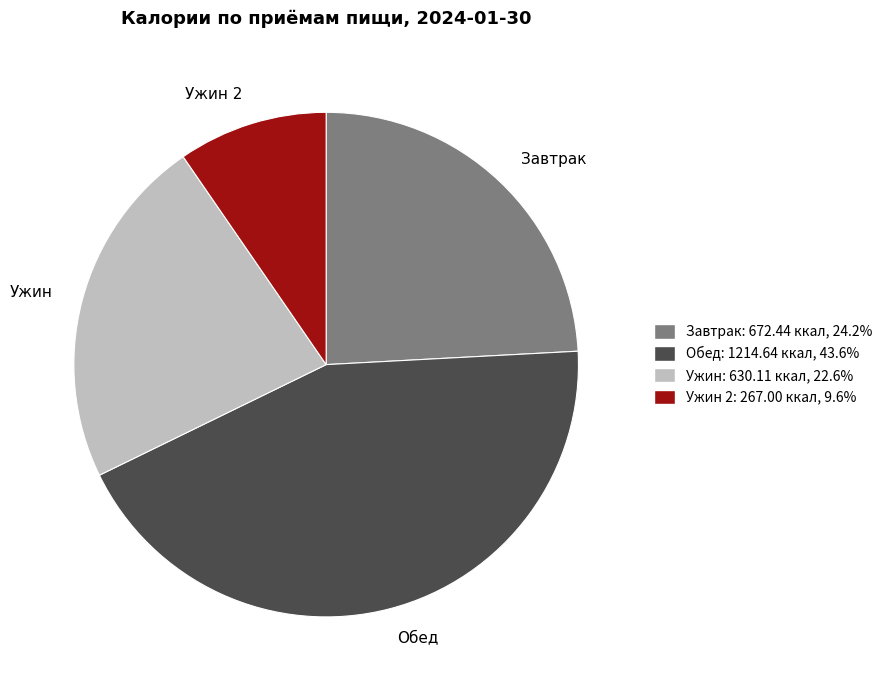

Which slice is the smallest?

Ужин 2